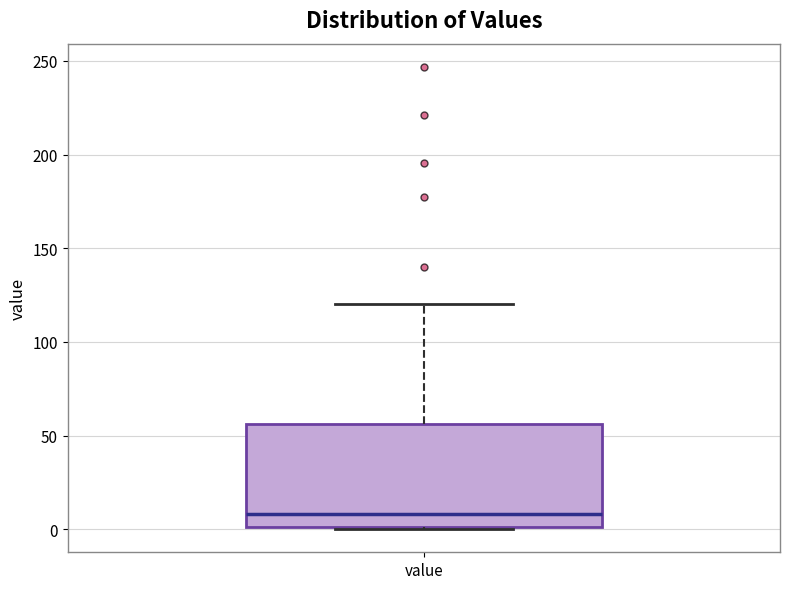

Read this box plot against the y-axis: the position of the median line, the range covered by the box, and the ends of both whiskers. The values are not printed on the chart, so give them approximately, as read against the axis.

median 10, box 0 to 55, whiskers 0 to 120